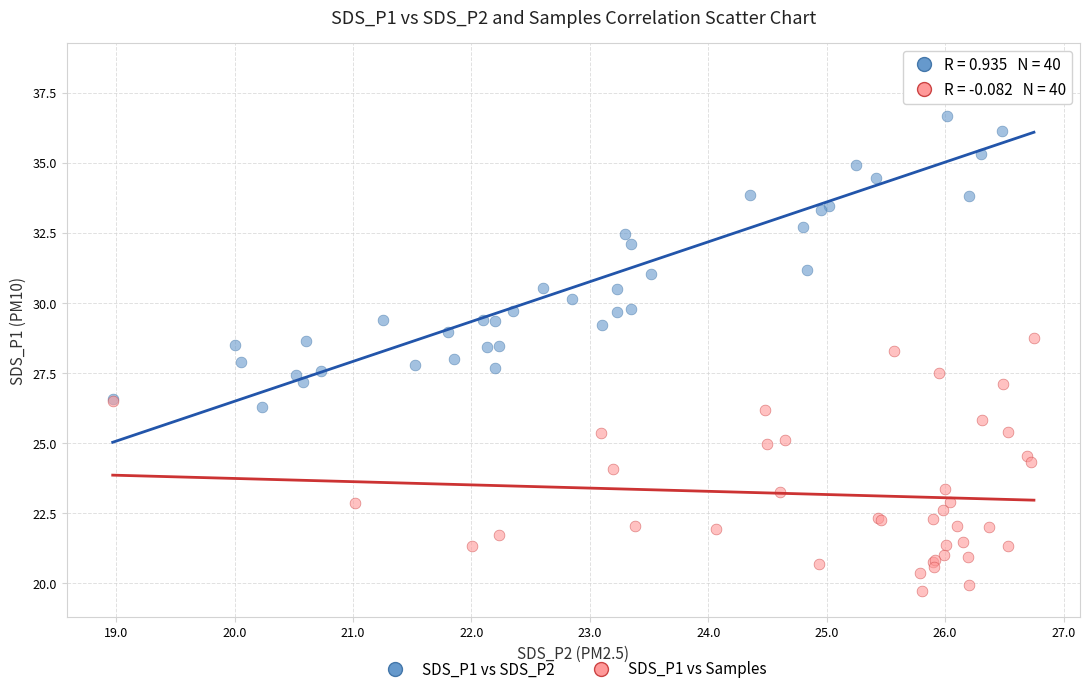

Which series has the largest Y range (max minus min)?

SDS_P1 vs SDS_P2